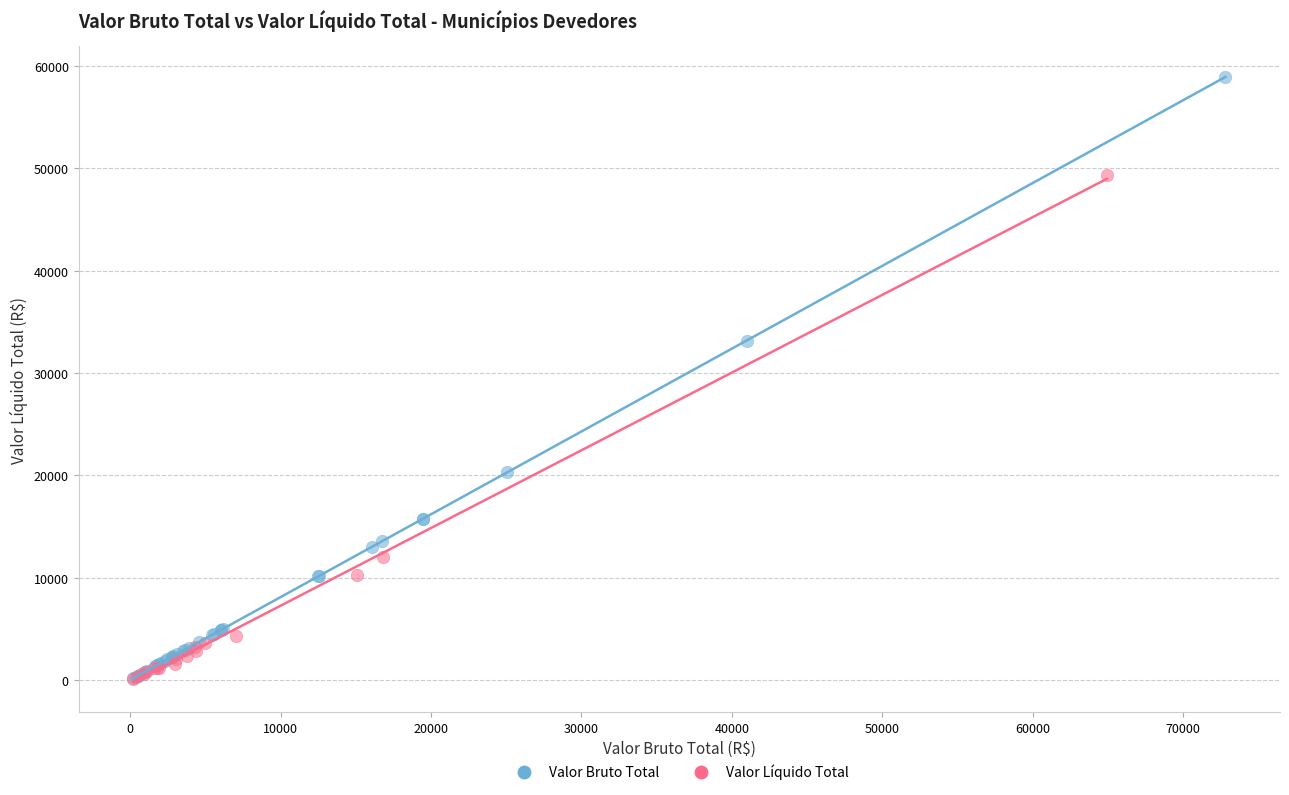

Which series has the largest Y range (max minus min)?

Valor Bruto Total